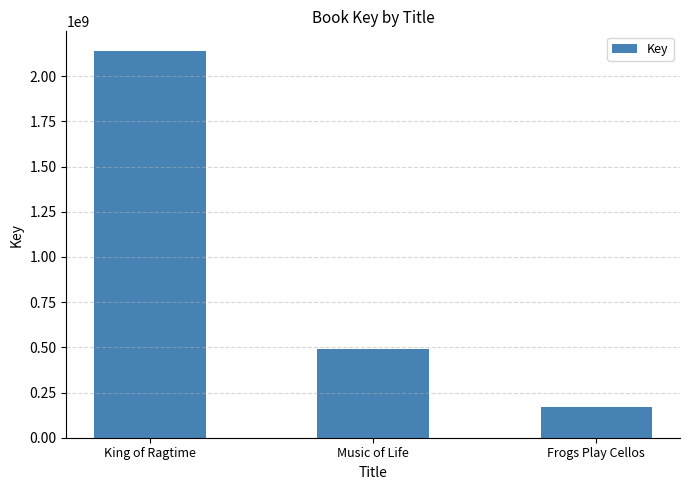

Approximately how many times larger is the value at King of Ragtime compared to Music of Life?

4.4